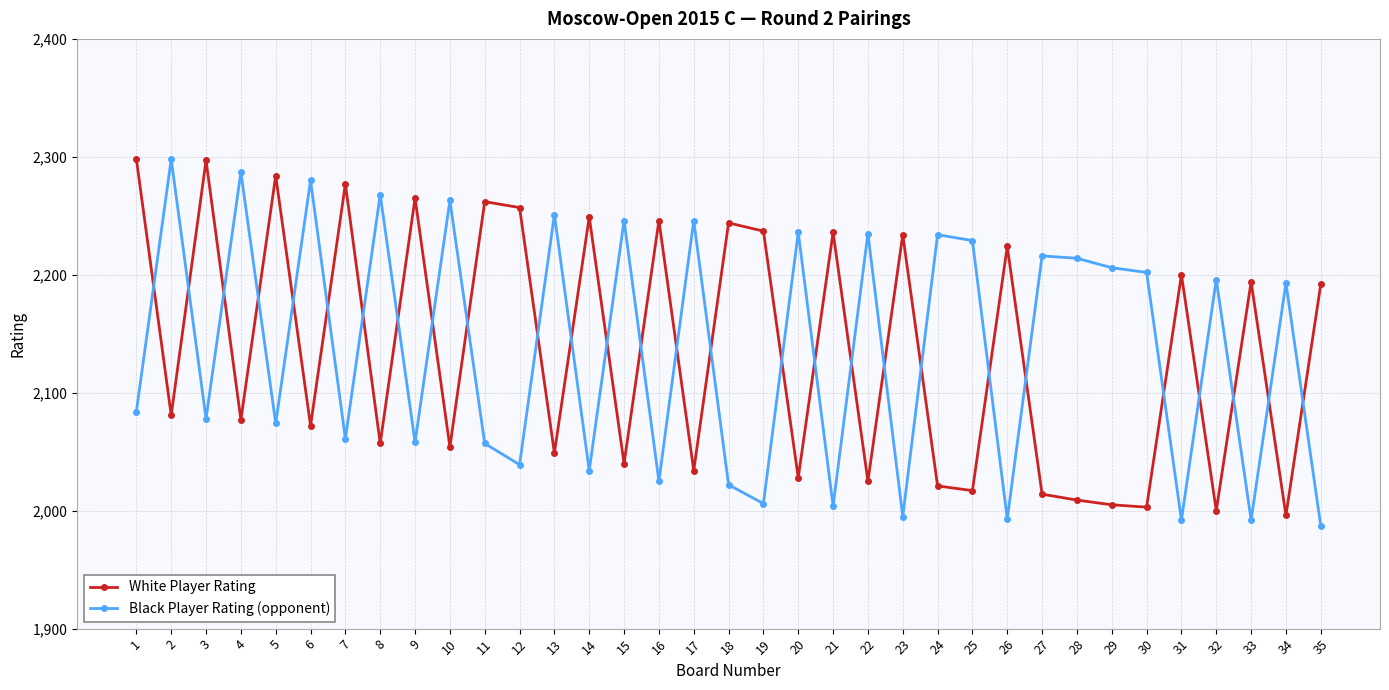

Which series ends up on top after the final intersection of Black Player Rating (opponent) and White Player Rating?

White Player Rating